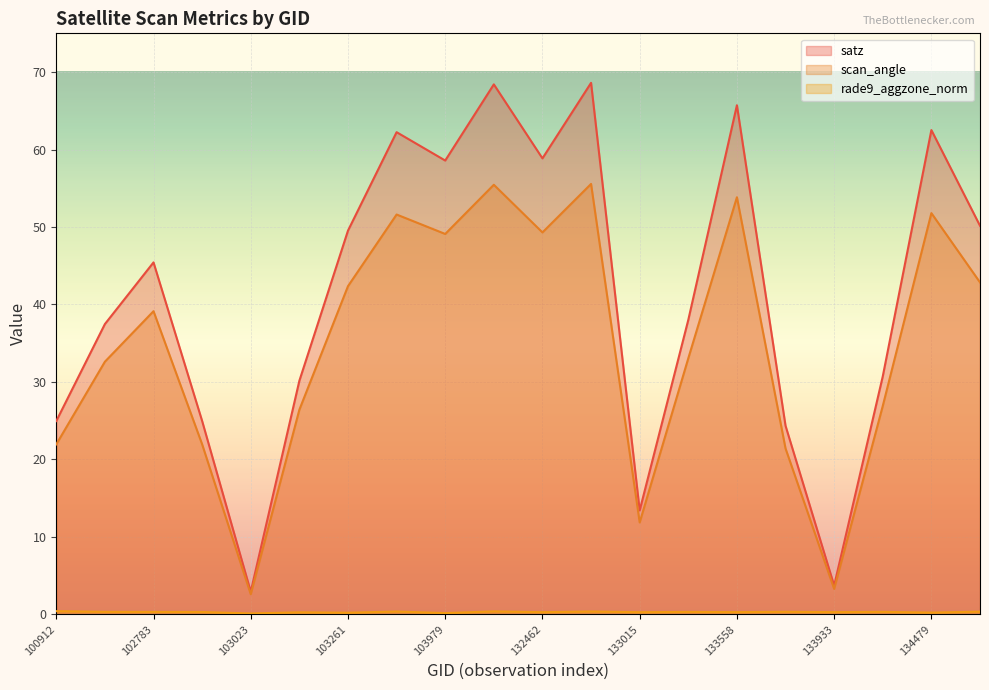

List the labels in order of scan_angle value, smallest first.

103023, 133933, 133015, 133749, 100912, 102903, 103142, 134111, 102535, 133195, 102783, 103261, 134492, 103979, 132462, 103380, 134479, 133558, 104095, 132642